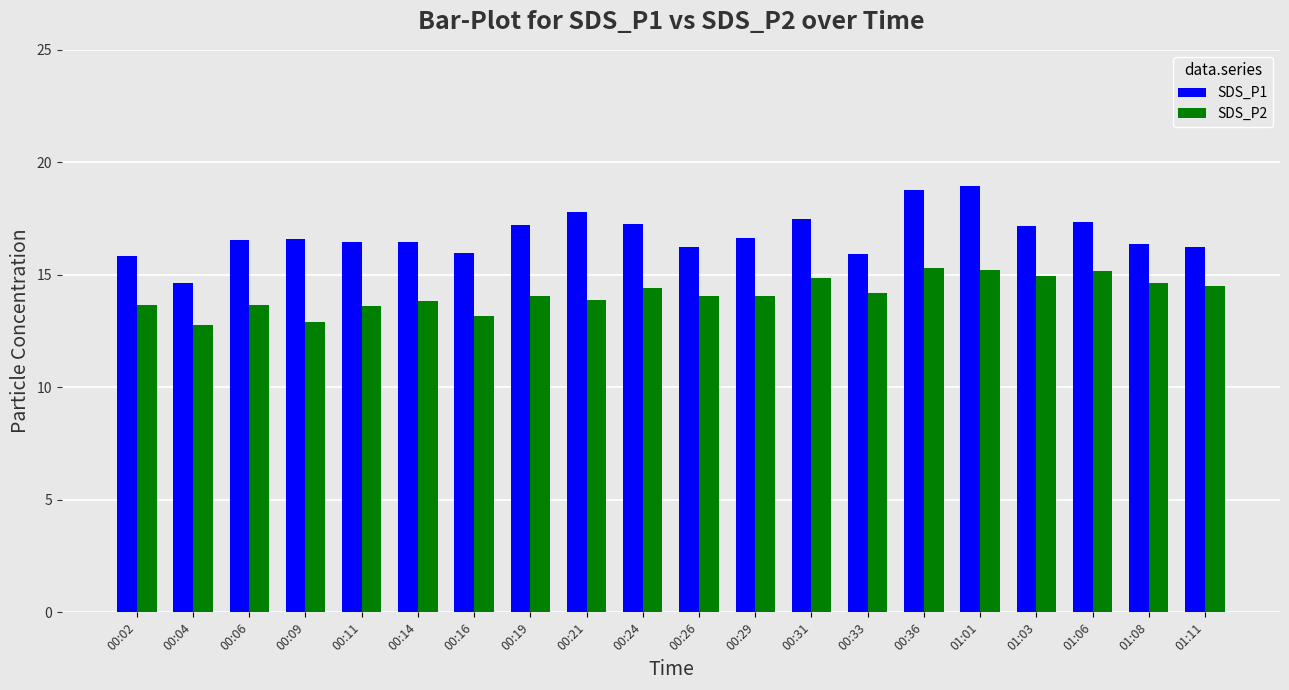

Rank the series at 00:24 from lowest to highest value.

SDS_P2, SDS_P1